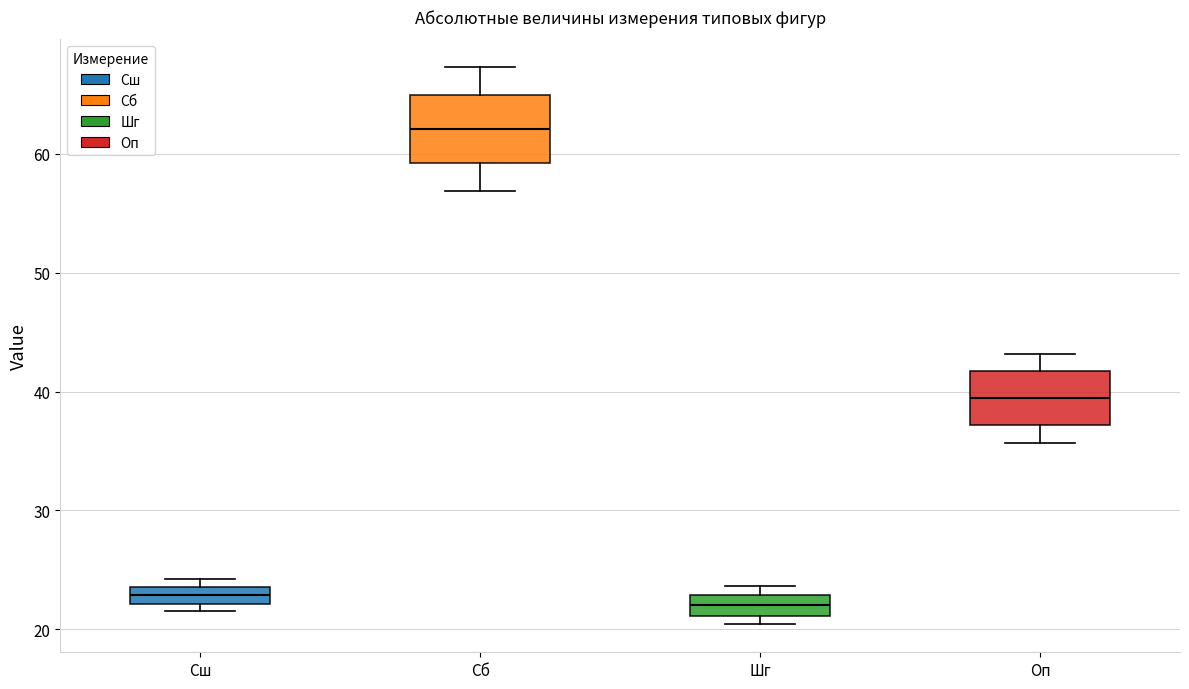

Where is the upper edge of the box for Сш on the y-axis? The values are not printed on the chart, so give them approximately, as read against the axis.

24